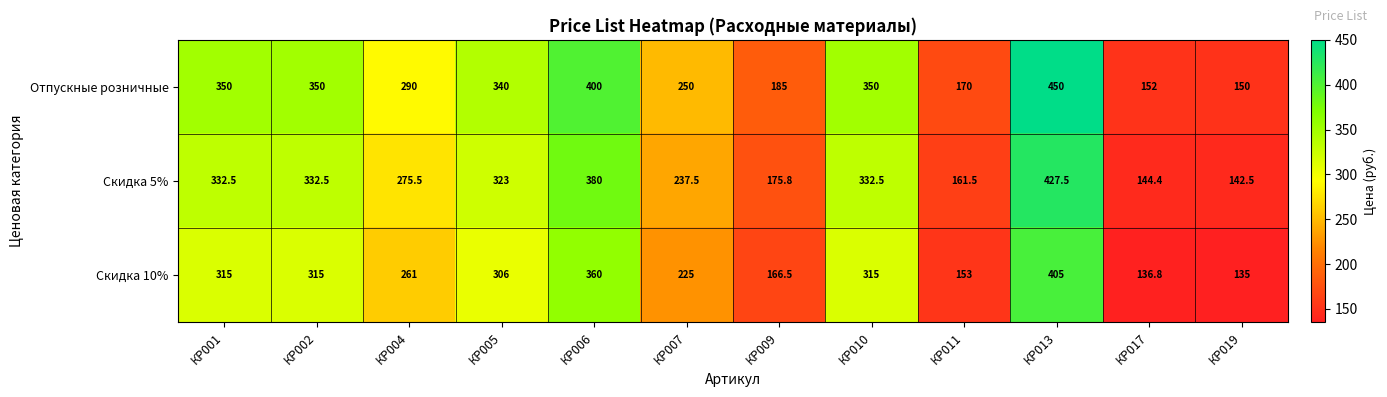

Is it true that Отпускные розничные equals 340.0 at КР005?

True